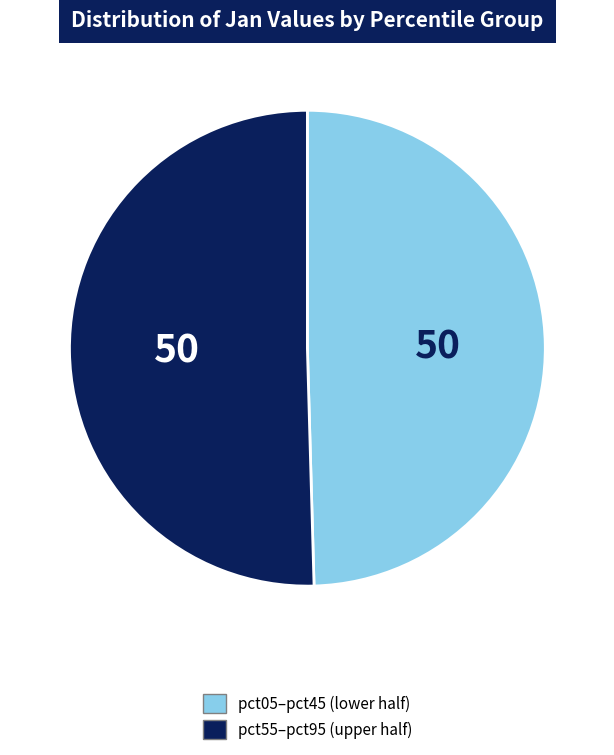

What is the smallest slice in the pie chart?

pct05–pct45 (lower half)